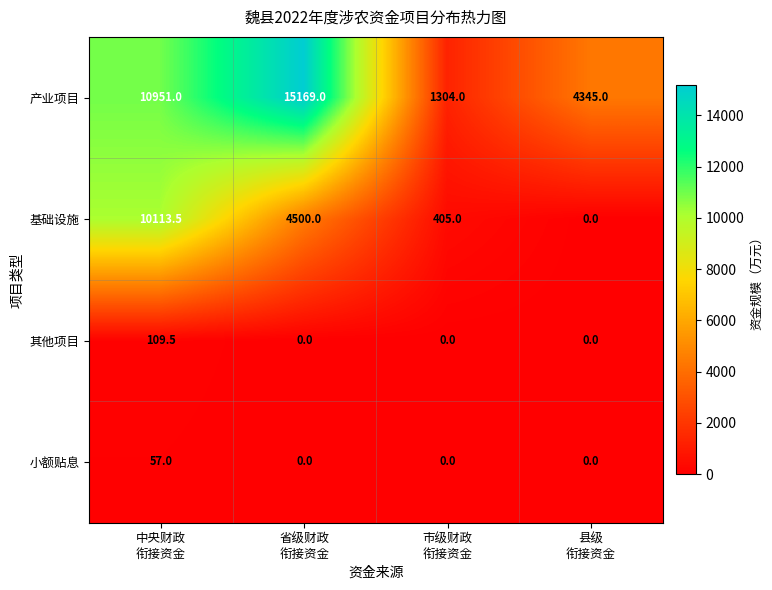

What is the highest value of the 其他项目 series?

109.5